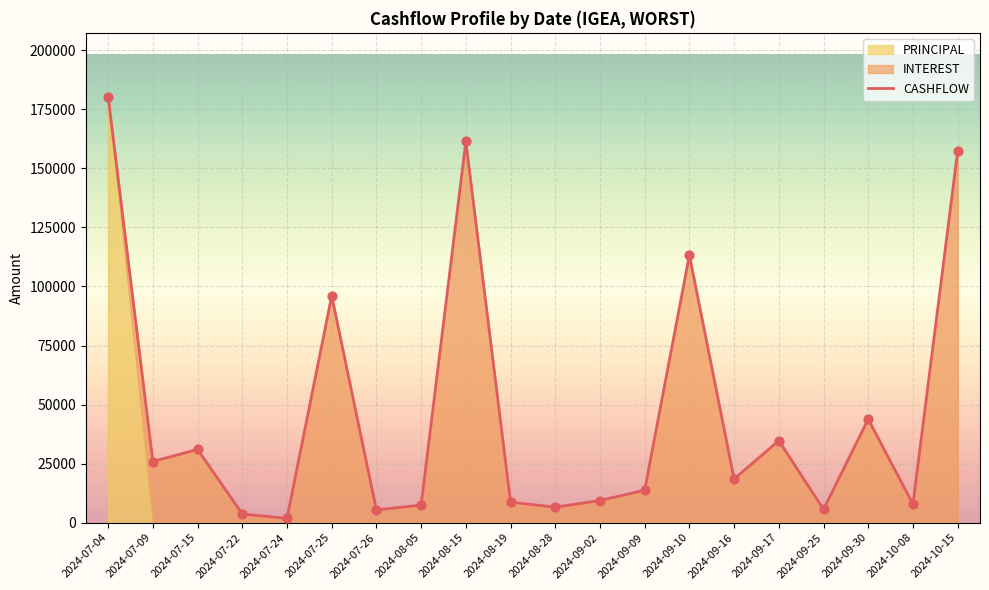

What is the ratio of the value at 2024-10-15 to the value at 2024-09-25?

28.1